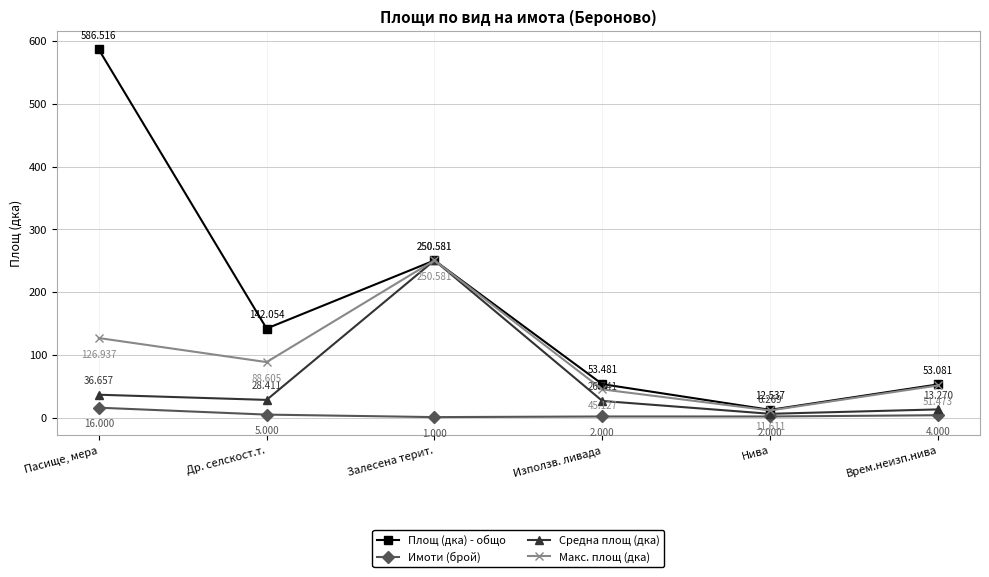

At which label is Имоти (брой) closest to 8?

Др. селскост.т.